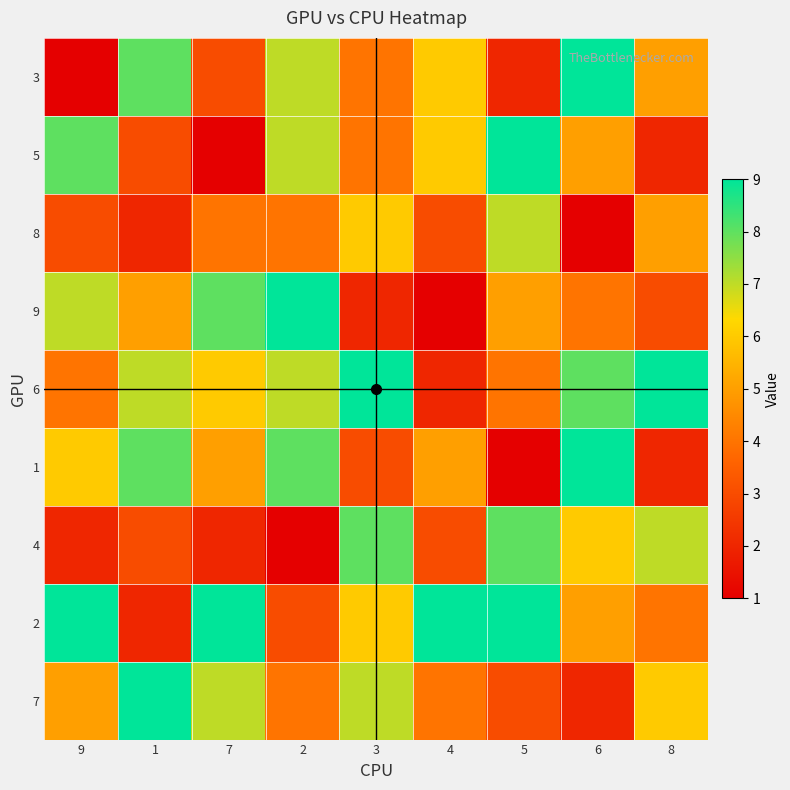

What is the total value across all series at 3?

49